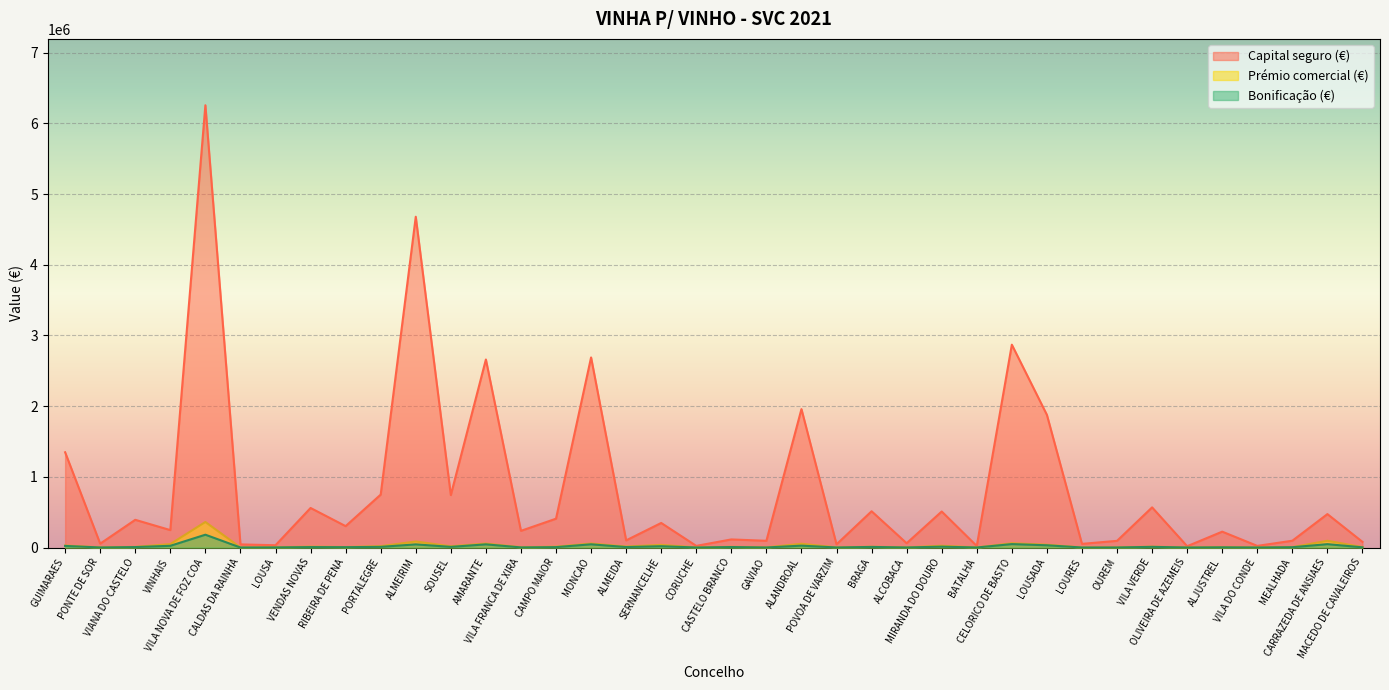

True or false: Prémio comercial (€) and Capital seguro (€) intersect in this chart.

False